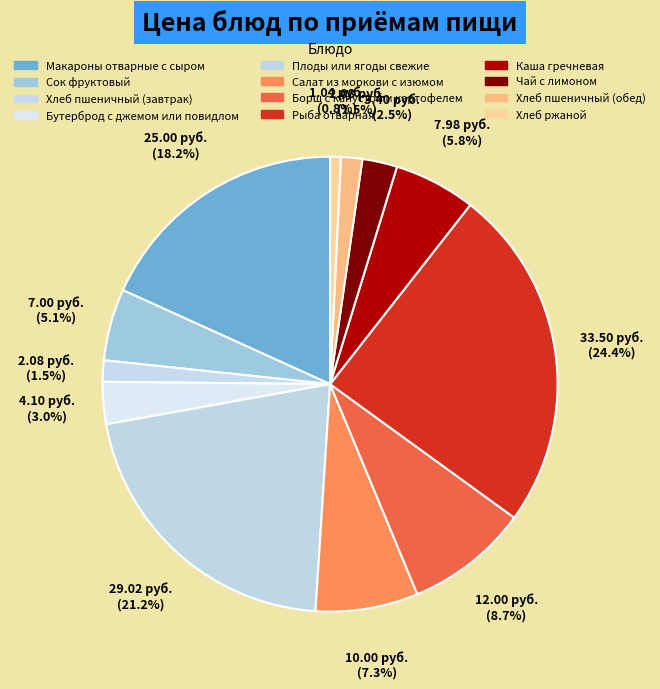

Count the number of slices in the pie.

12